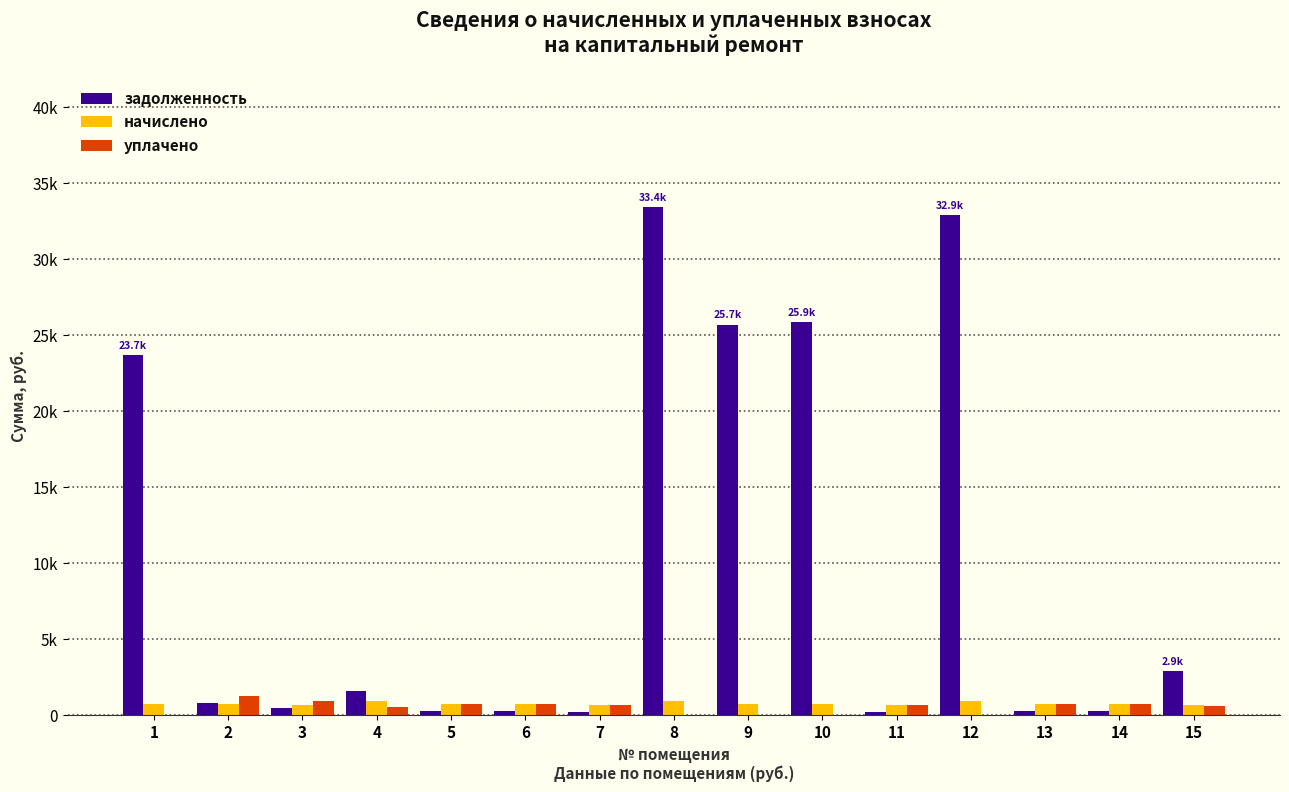

What value does the уплачено series have at 11?

677.3